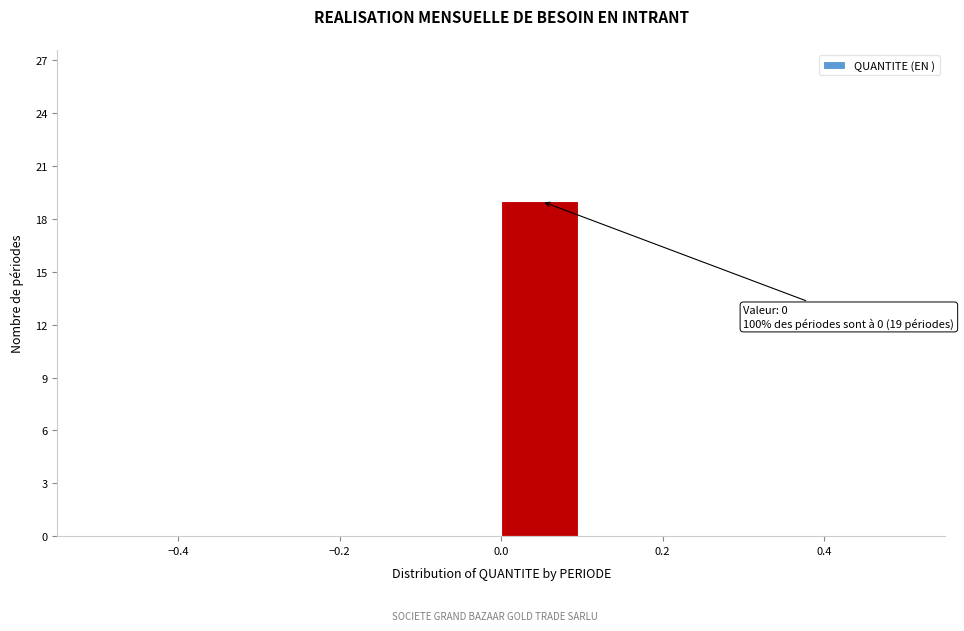

Which range on the x-axis has the tallest bar?

0.0 to 0.1